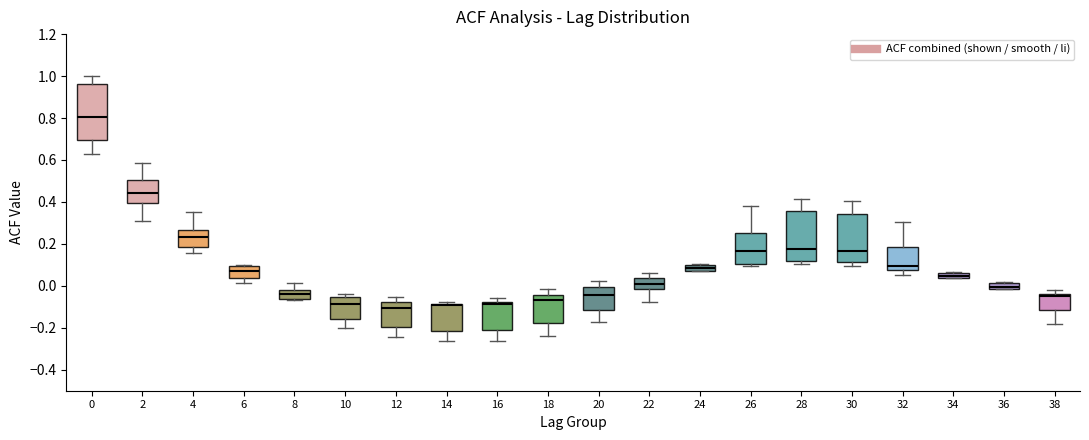

Comparing the boxes themselves (not the whiskers), which one is the tallest?

0